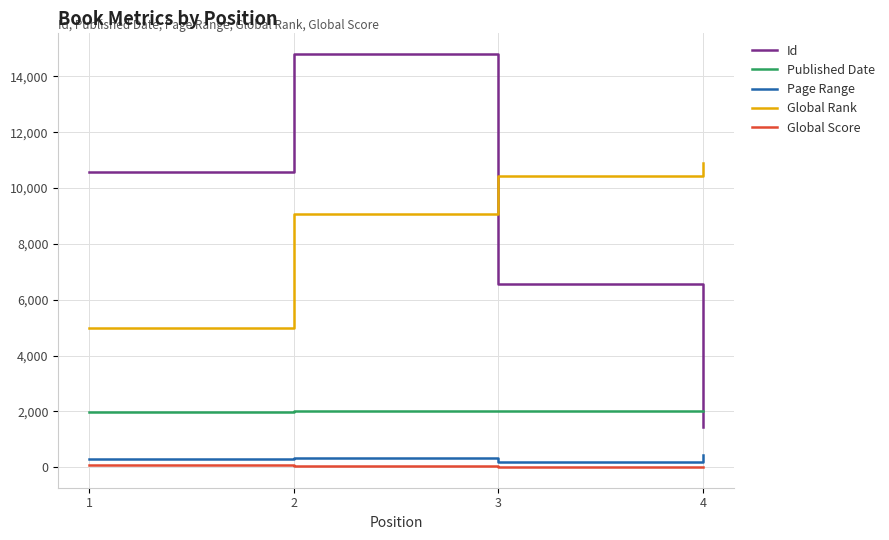

True or false: Global Rank and Global Score intersect in this chart.

False